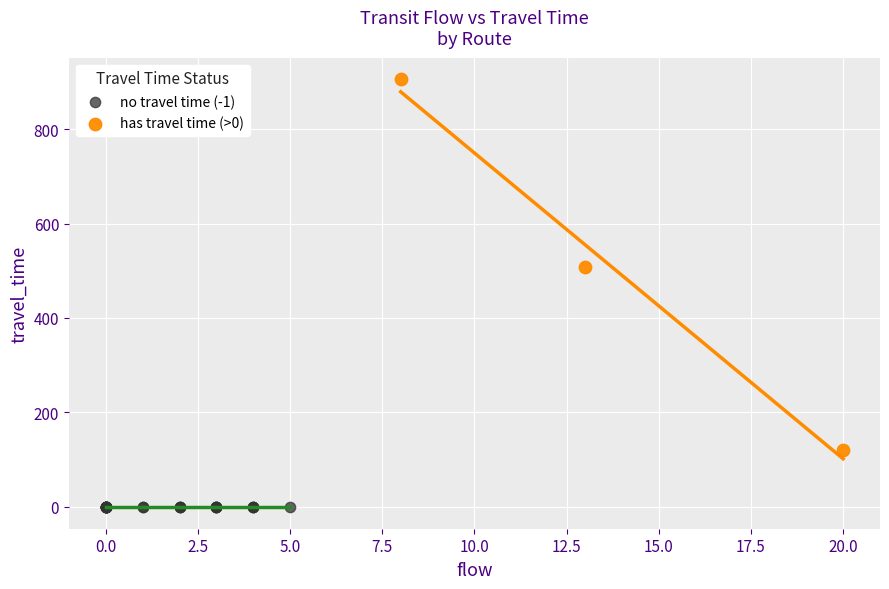

Which series contains the lowest Y value?

no travel time (-1)